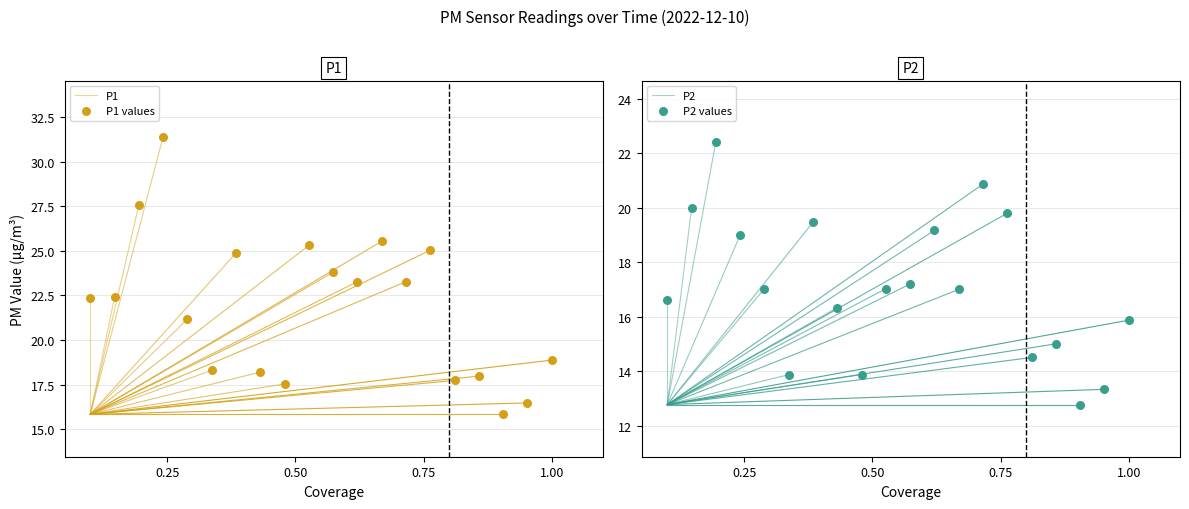

Which series has the widest spread of Y values?

P1